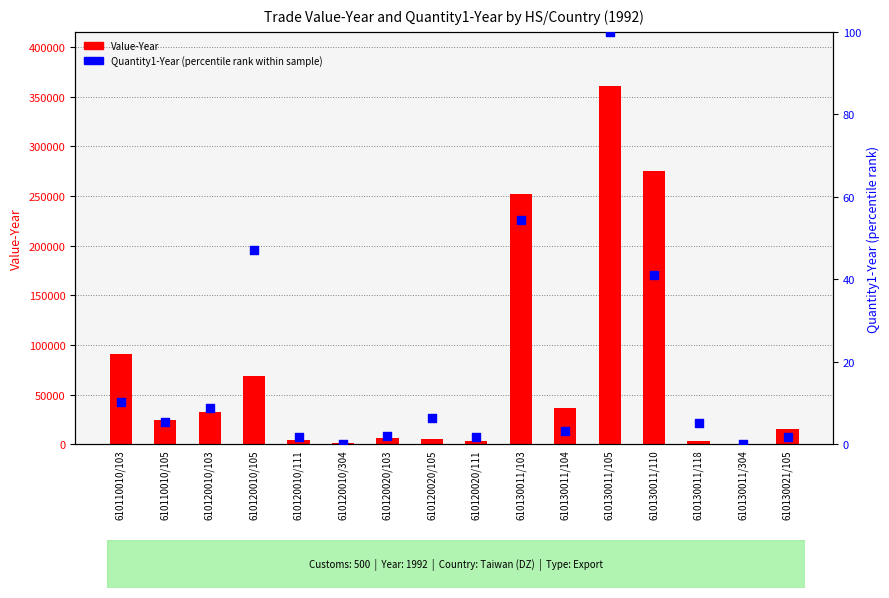

Which series has the largest total across all categories?

Value-Year